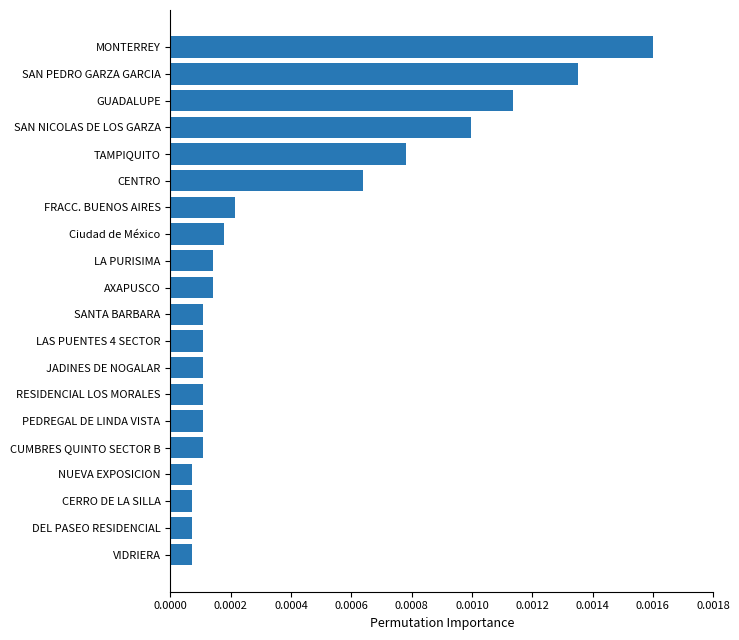

Which category has the highest value across all series?

MONTERREY